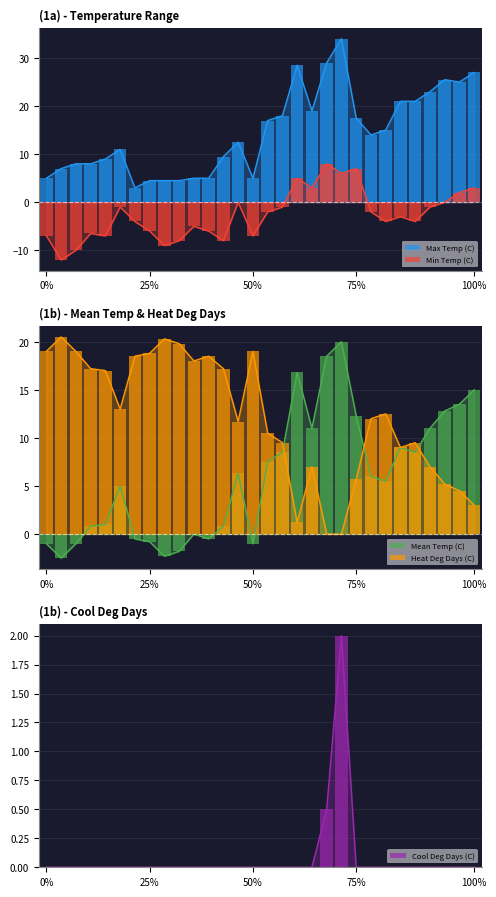

Which series changed the most between 16 and 17?

Max Temp (C)